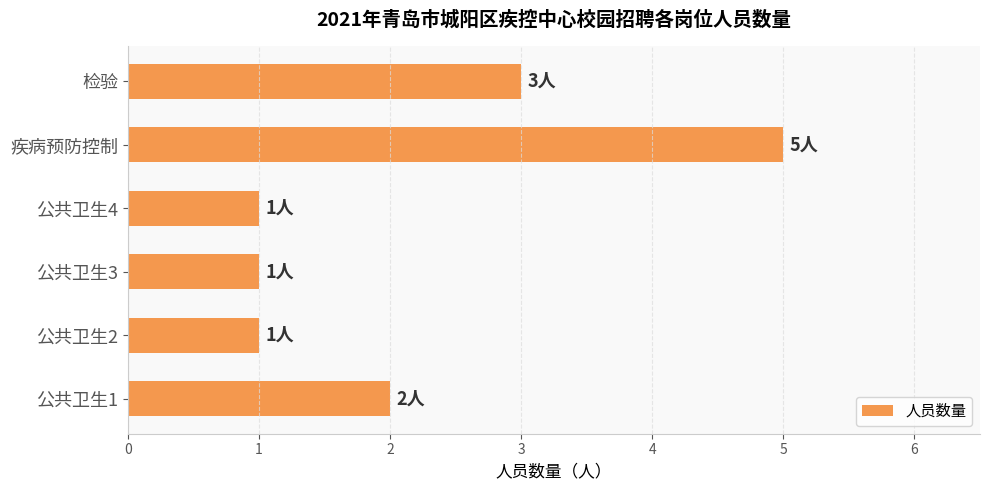

True or false: the data shows 2 at 公共卫生3.

False